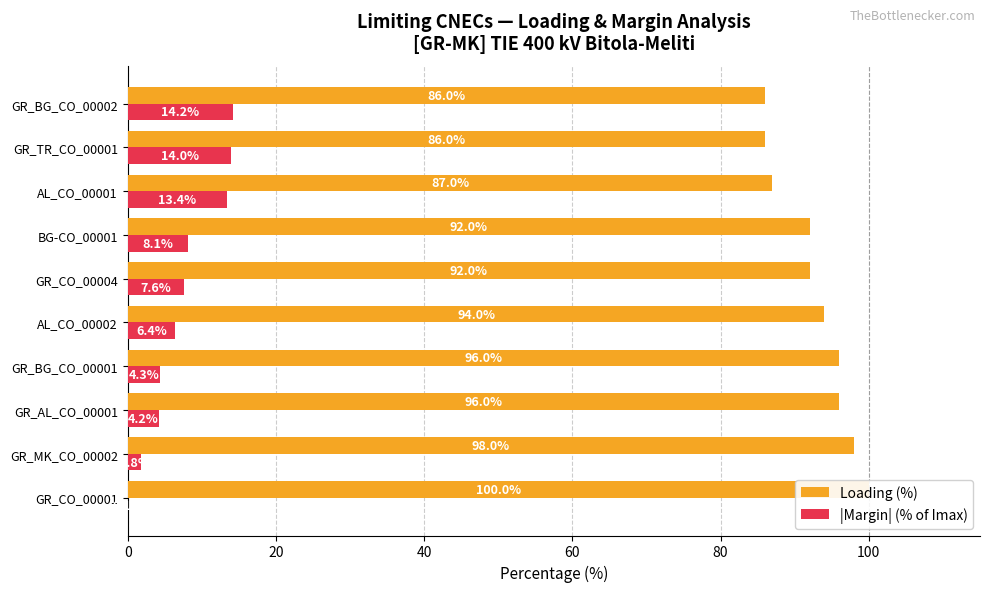

What is the difference between the highest and lowest values at GR_BG_CO_00001?

91.7